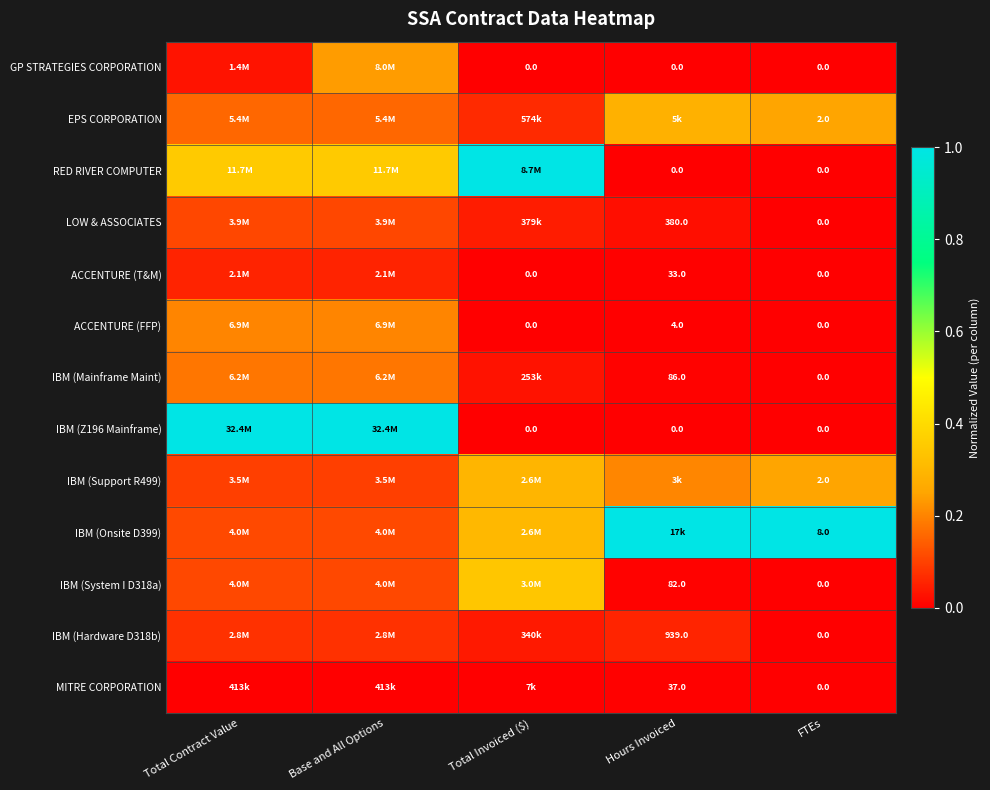

Which series changed the most between Total Invoiced ($) and FTEs?

RED RIVER COMPUTER